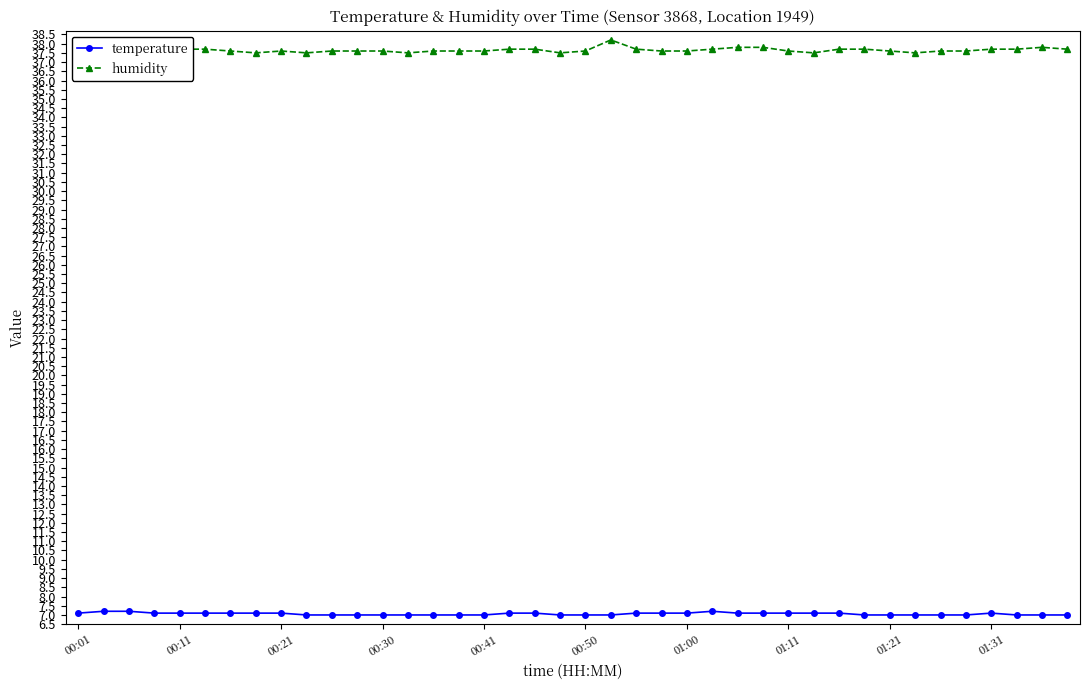

At how many categories does at least one series exceed 31?

40